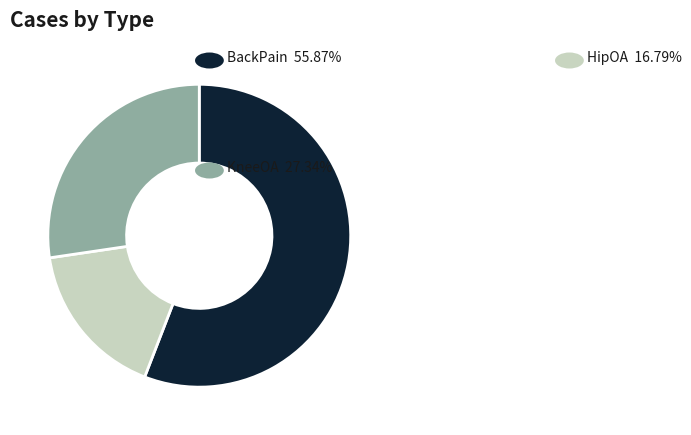

Is there a majority slice in this chart?

Yes